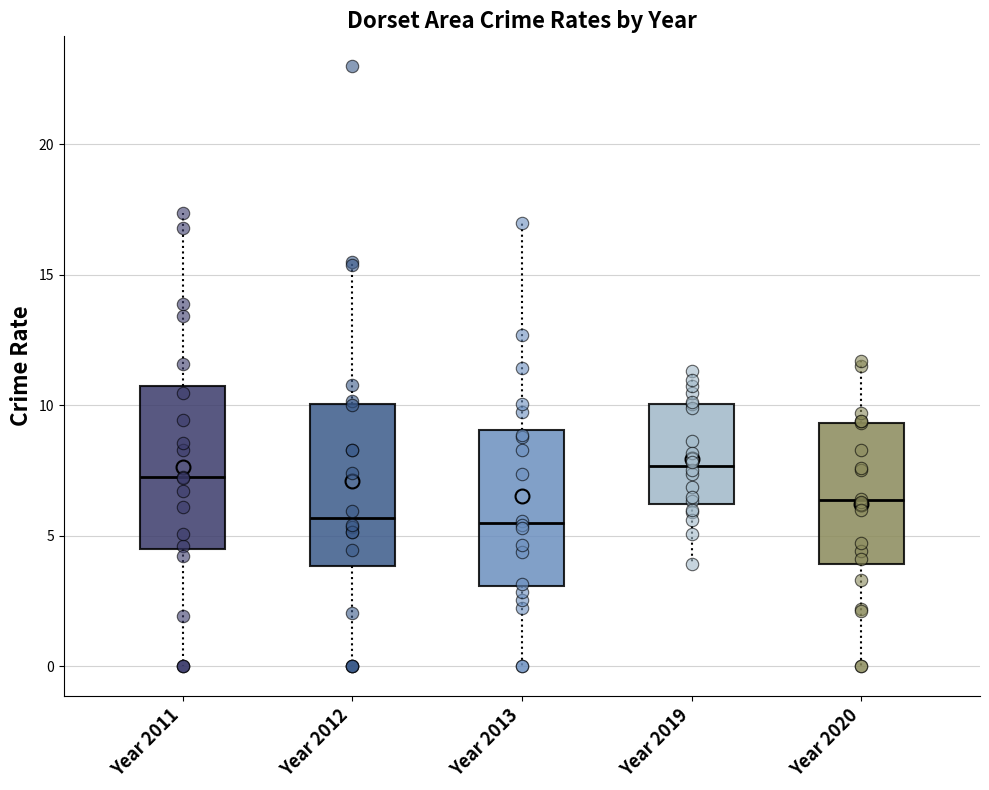

Reading left to right, transcribe this box plot: for each box, give where its median line is, the range the box spans, and where its two whiskers end, as read against the y-axis. The values are not printed on the chart, so give them approximately, as read against the axis.

Year 2011: median 7.0, box 4.5 to 10.5, whiskers 0.0 to 17.5
Year 2012: median 5.5, box 4.0 to 10.0, whiskers 0.0 to 15.5
Year 2013: median 5.5, box 3.0 to 9.0, whiskers 0.0 to 17.0
Year 2019: median 7.5, box 6.0 to 10.0, whiskers 4.0 to 11.5
Year 2020: median 6.5, box 4.0 to 9.5, whiskers 0.0 to 11.5